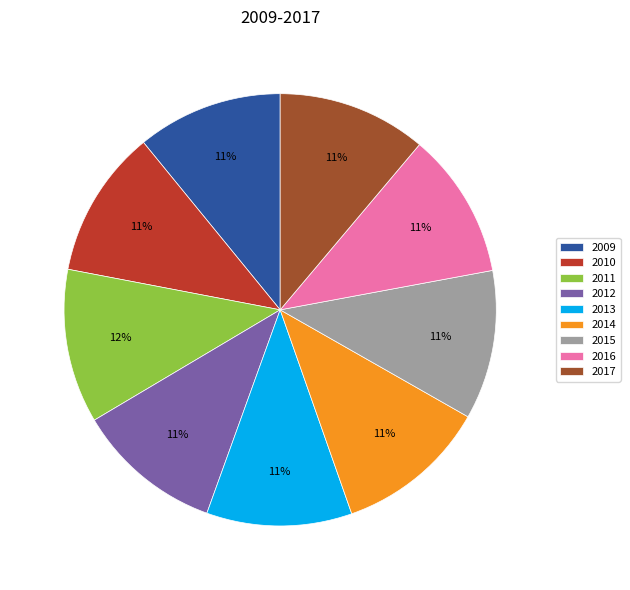

How many slices are in this pie chart?

9